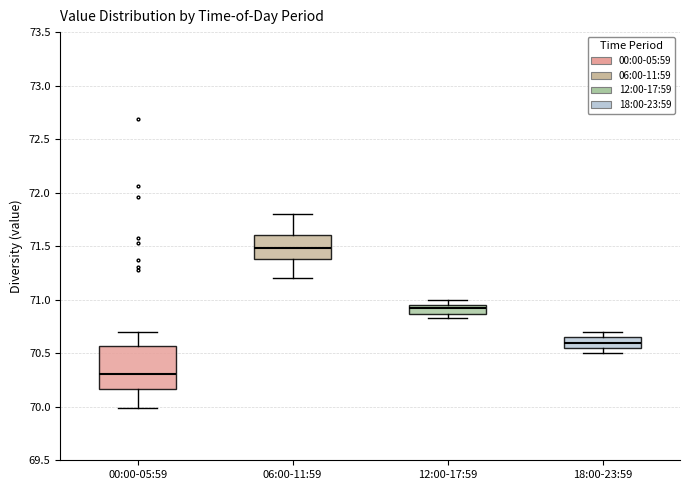

Which box has the highest median line?

06:00-11:59